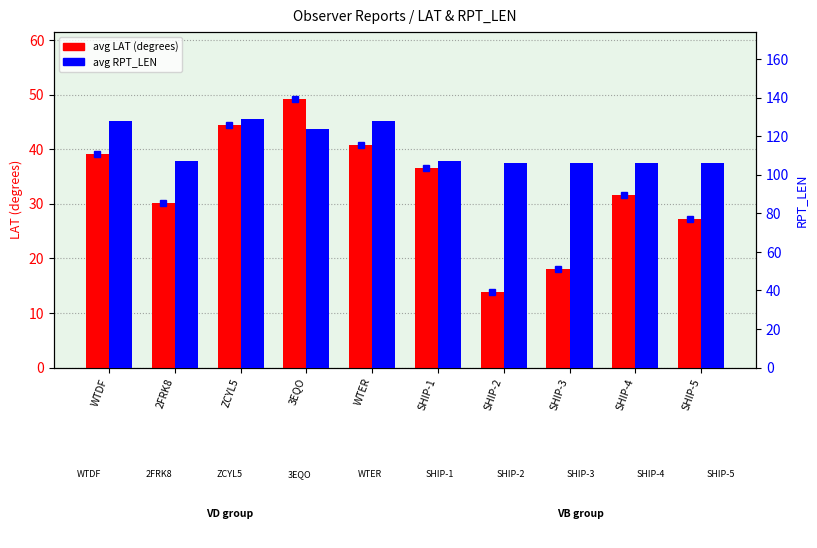

What are all the series names shown in the legend?

avg LAT (degrees), avg RPT_LEN